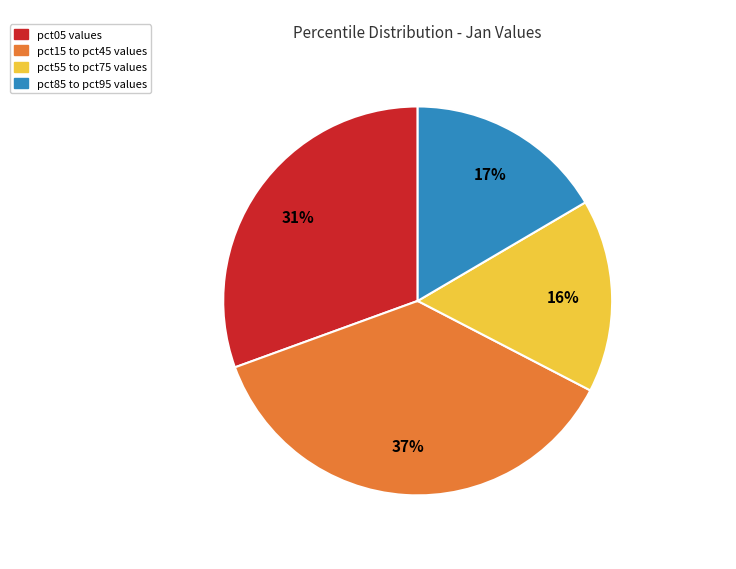

To the nearest percent, what is the average slice percentage?

25%